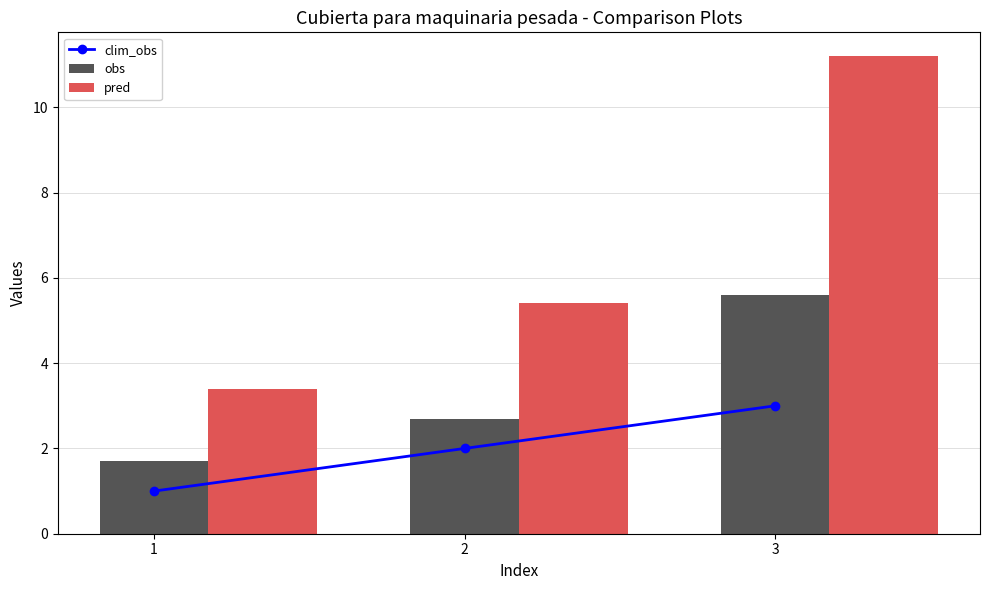

Rank the categories by pred value from highest to lowest.

3, 2, 1